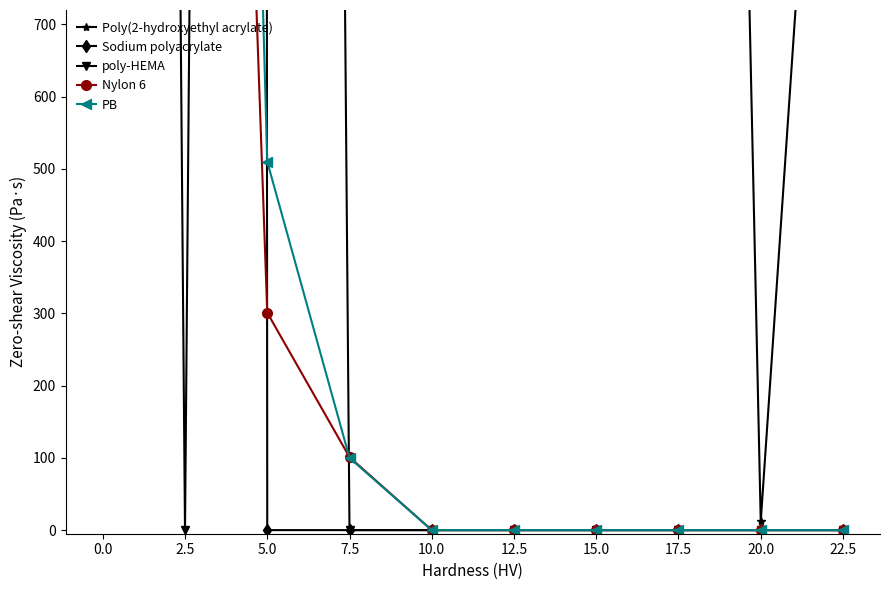

How many lines are shown in the chart?

5